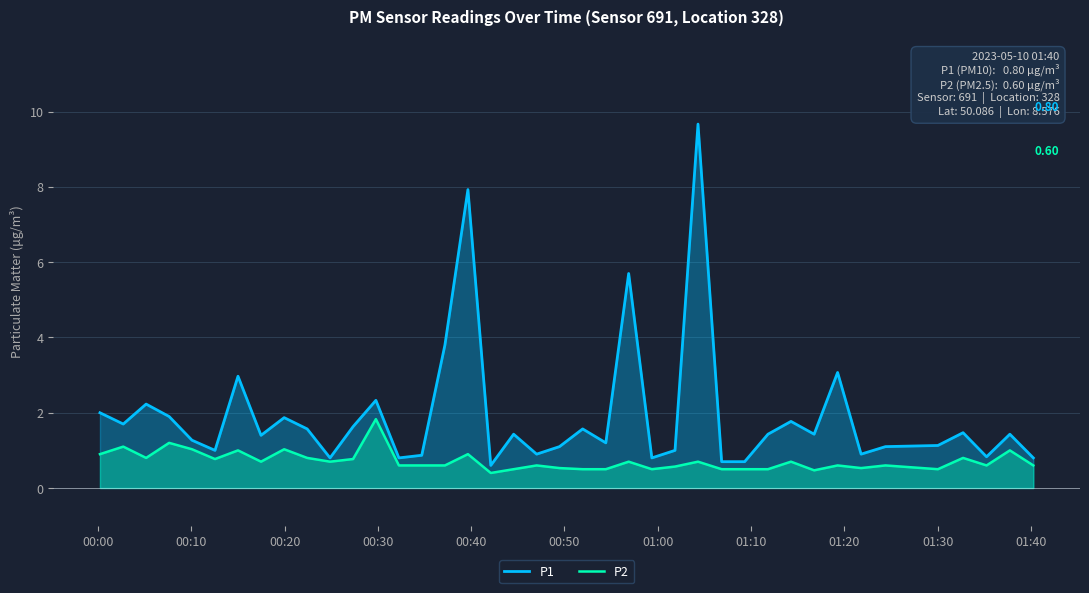

Which series has the largest total across all categories?

P1